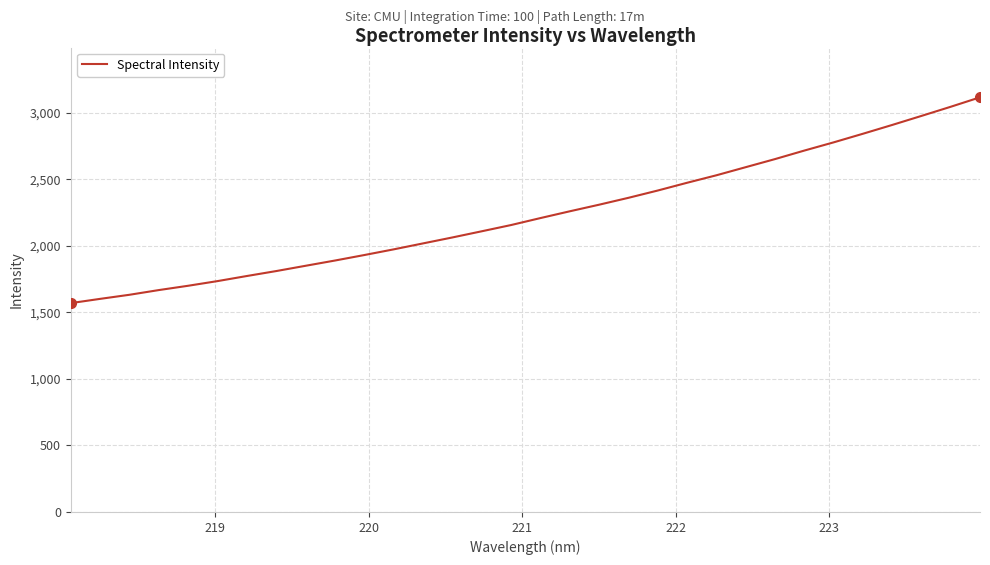

What is the greatest value displayed?

3115.2